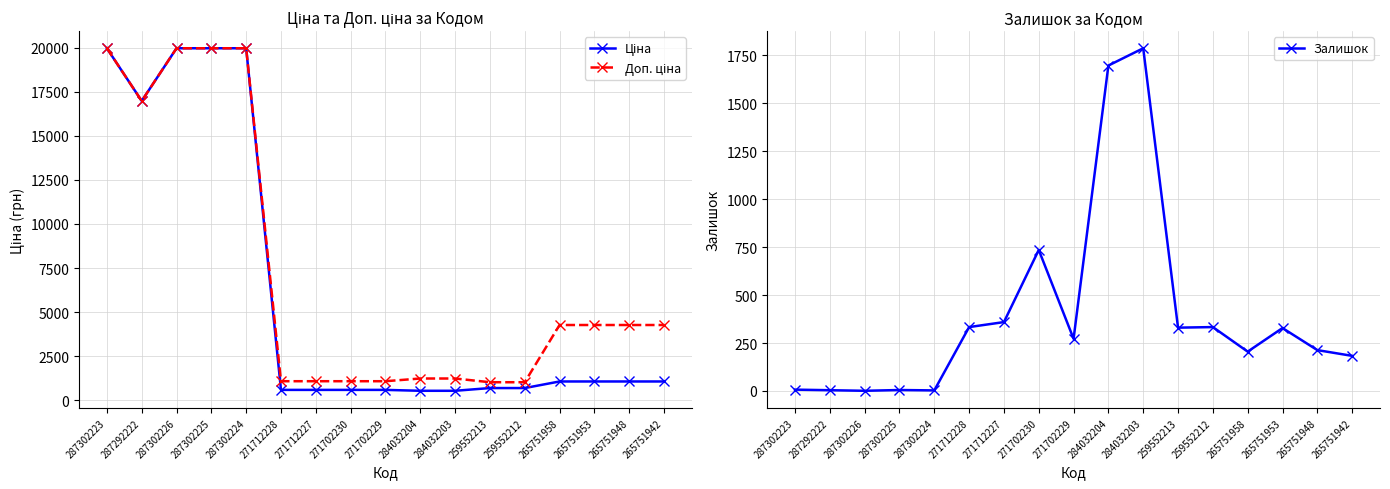

At which category is the sum across all series the highest?

287302223